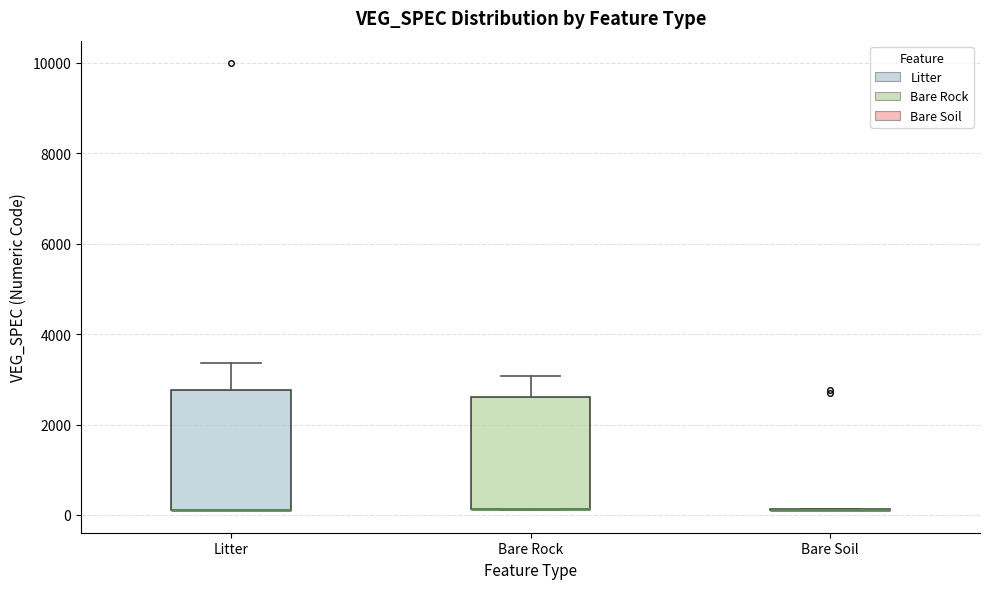

Reading left to right, read every box against the y-axis: the position of its median line, the range the box covers, and the ends of its whiskers. The values are not printed on the chart, so give them approximately, as read against the axis.

Litter: median 200 (drawn on the box's lower edge), box 200 to 2800, whiskers 200 to 3400
Bare Rock: median 200 (drawn on the box's lower edge), box 200 to 2600, whiskers 200 to 3000
Bare Soil: box collapsed to a line at 200, whiskers 200 to 200